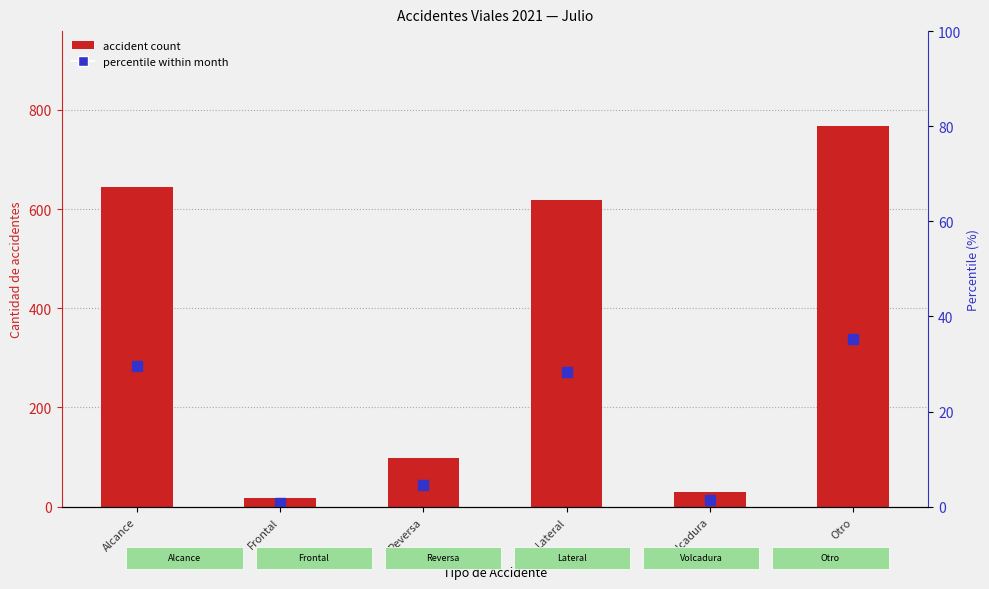

What is the difference between the accident count values at Frontal and Alcance?

627.0